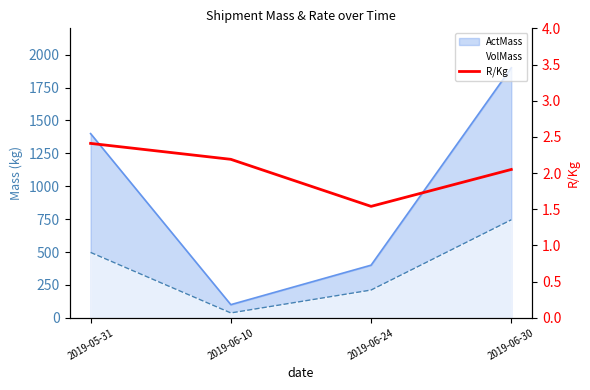

Which label corresponds to the smallest value in the chart?

2019-06-24